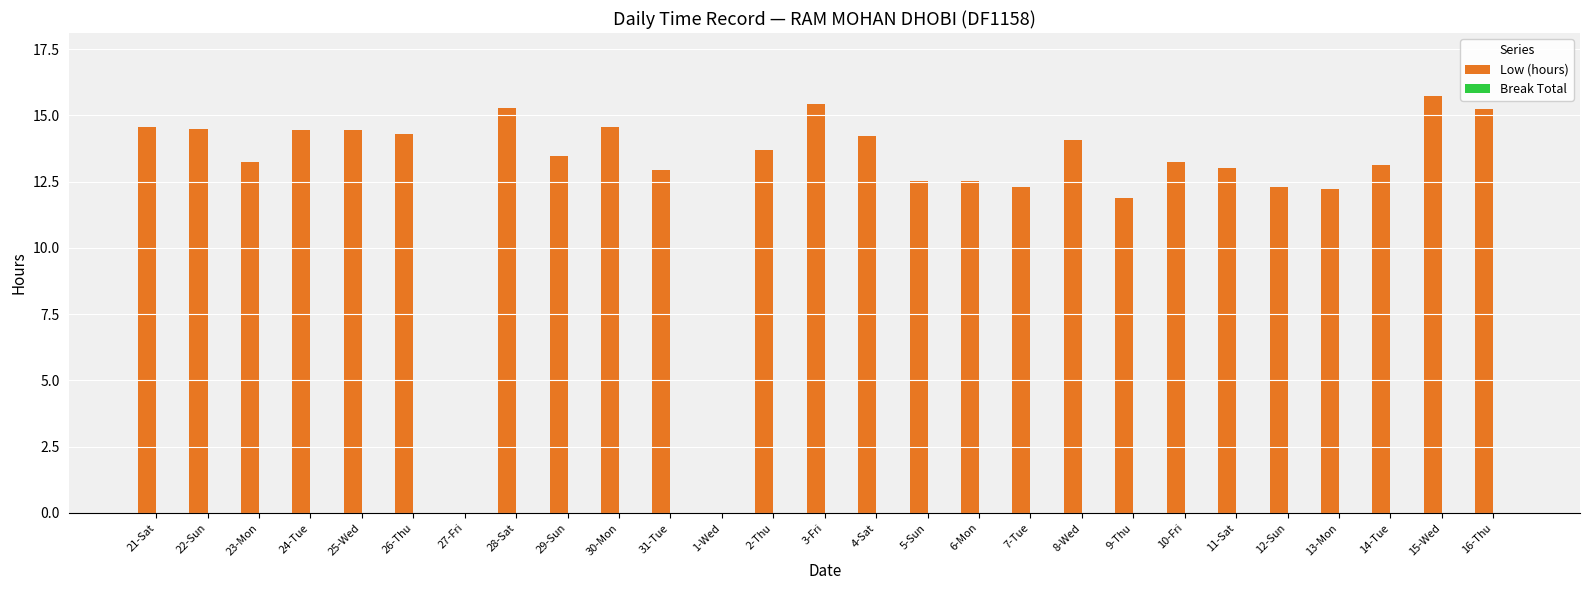

What is the sum of all values?

343.3